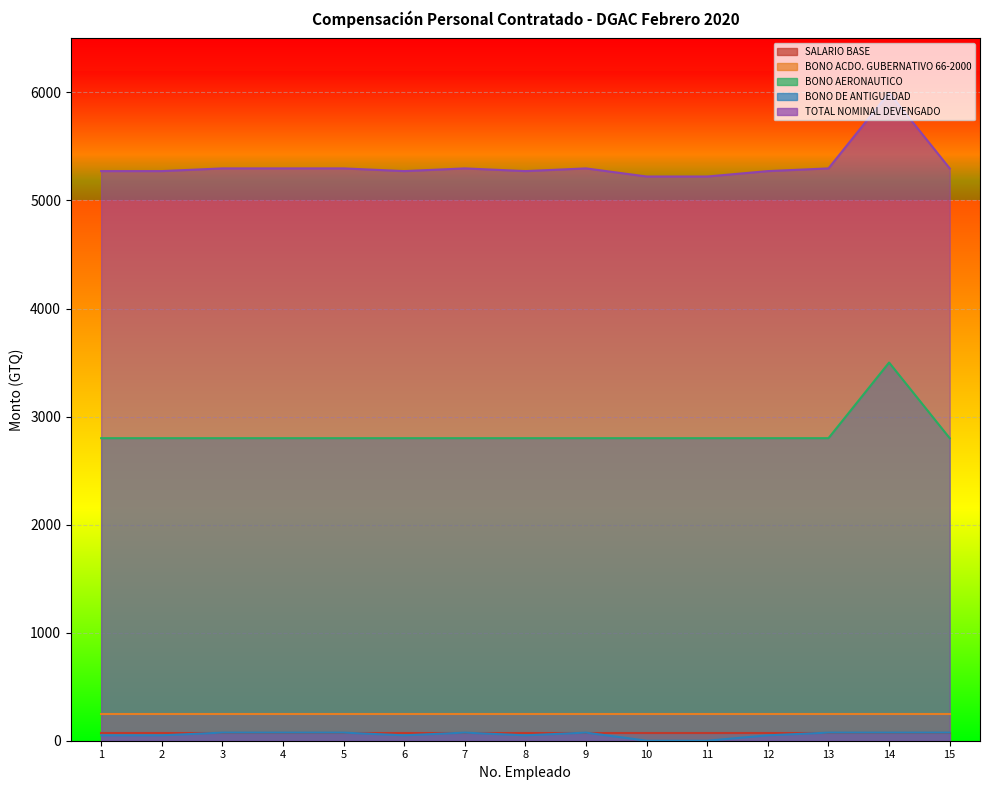

What is the sum of all TOTAL NOMINAL DEVENGADO values?

79876.2